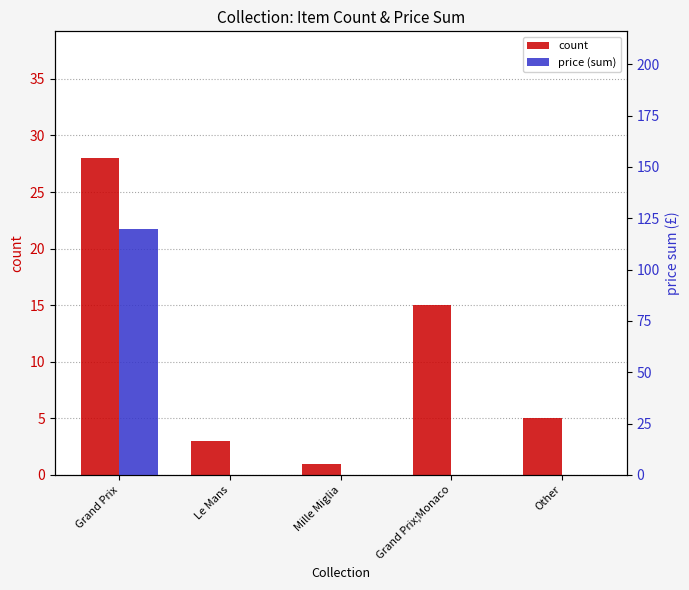

Which has a higher value, Le Mans or Grand Prix?

Grand Prix